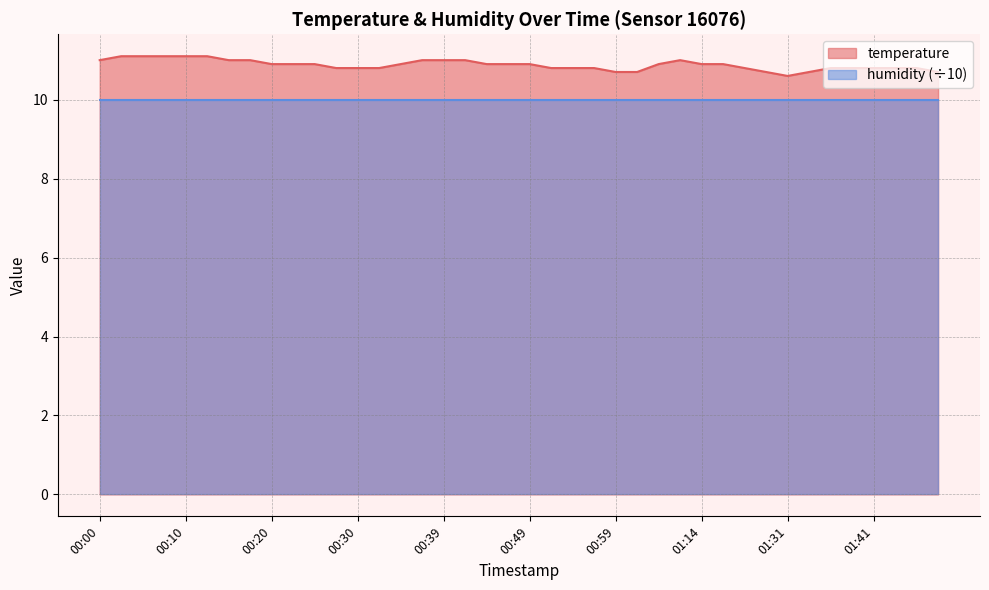

True or false: the data shows 10.9 at 00:20.

True